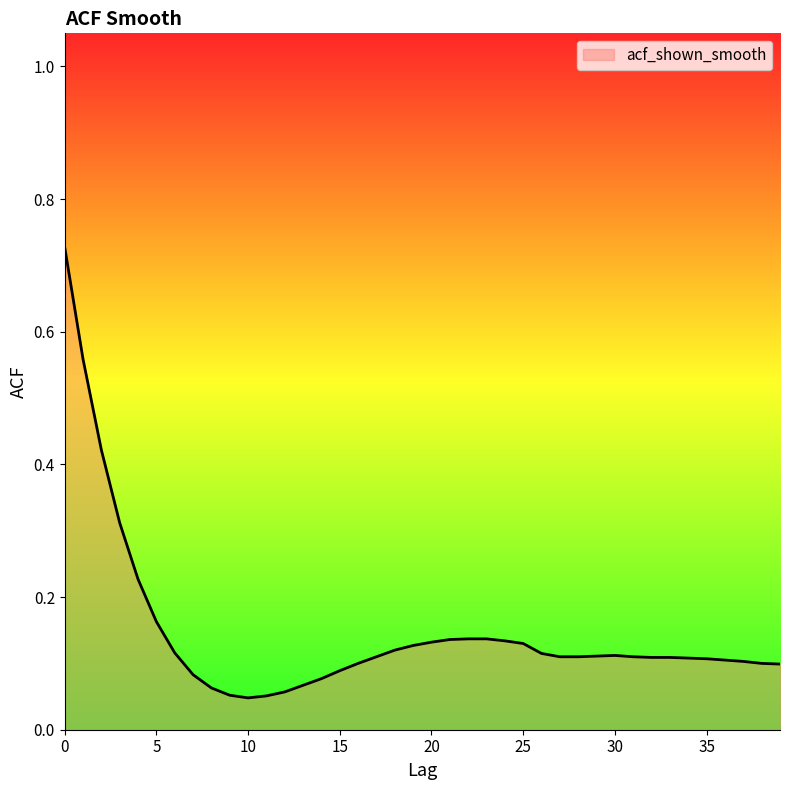

How many lines are shown in the chart?

1